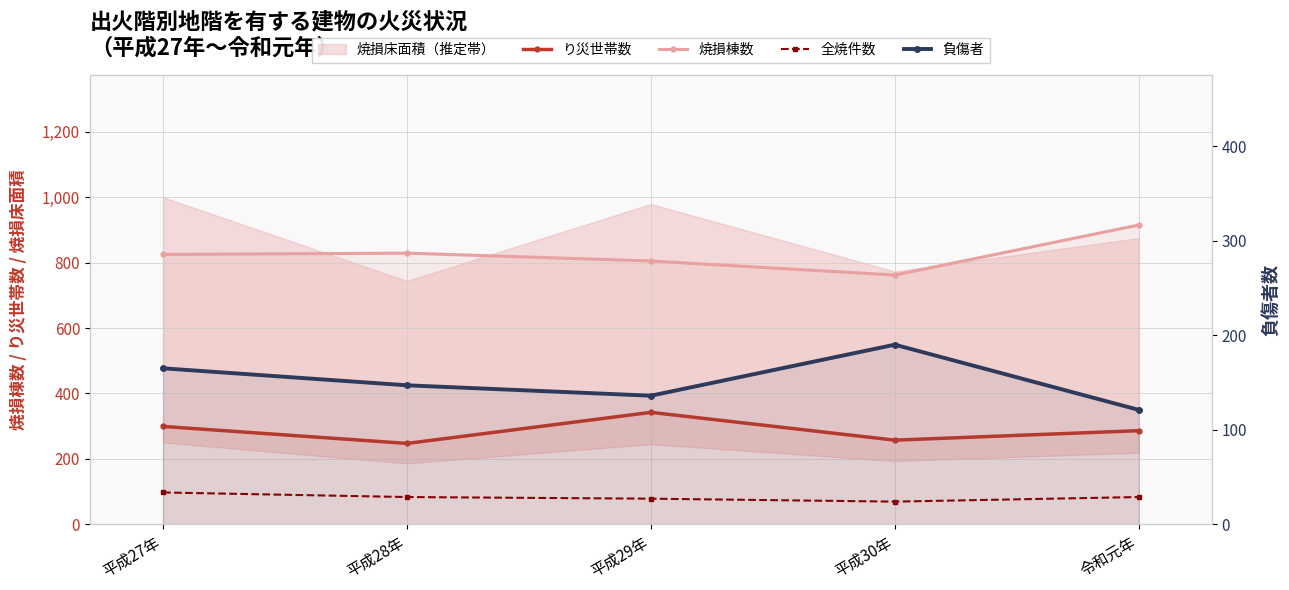

How many values in the 焼損棟数 series are below 825?

2